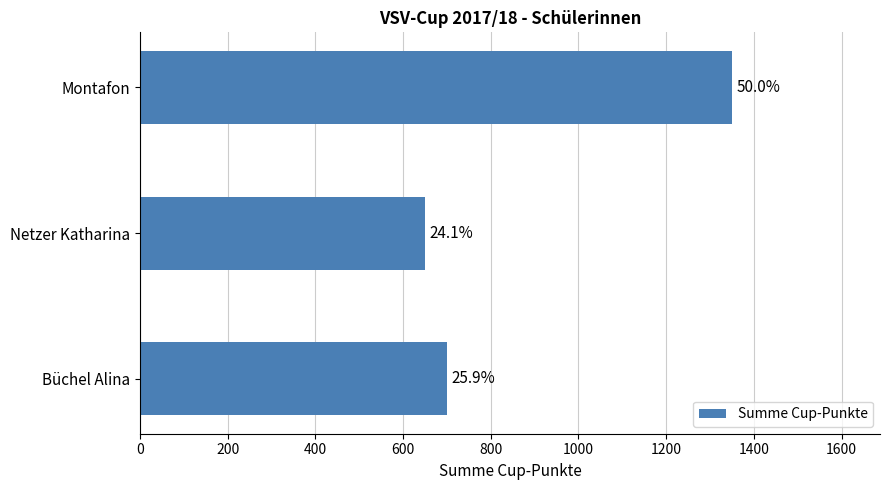

How many bars are there in total?

3